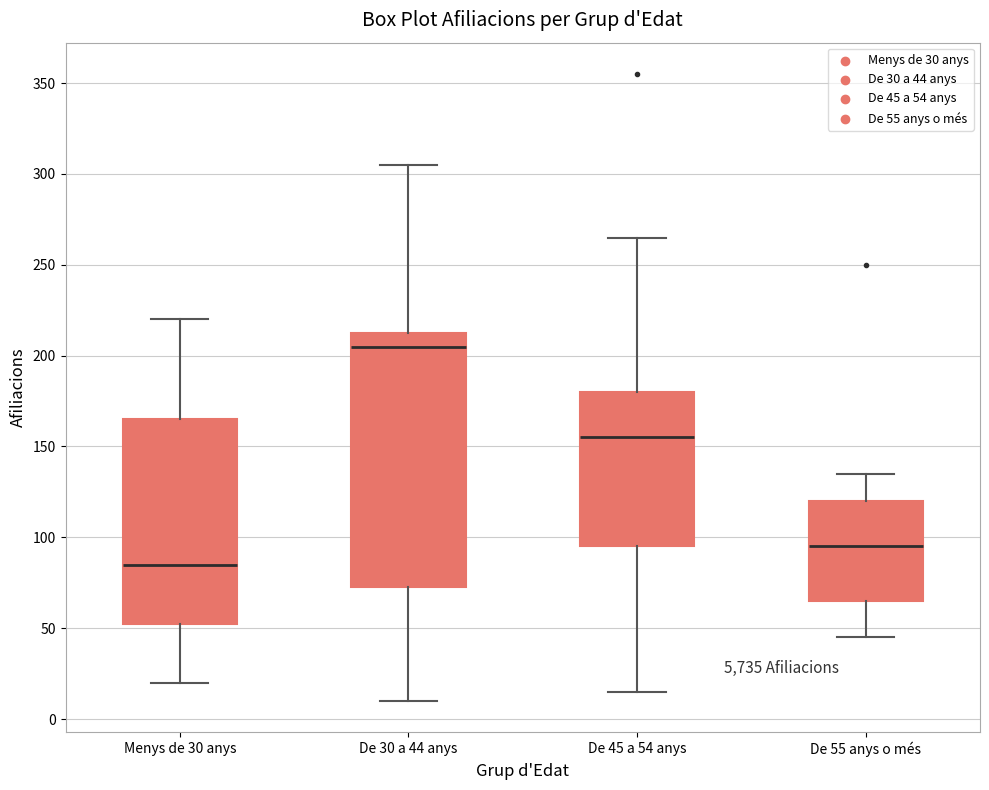

Reading left to right, transcribe this box plot: for each box, give where its median line is, the range the box spans, and where its two whiskers end, as read against the y-axis. The values are not printed on the chart, so give them approximately, as read against the axis.

Menys de 30 anys: median 85, box 55 to 165, whiskers 20 to 220
De 30 a 44 anys: median 205, box 75 to 215, whiskers 10 to 305
De 45 a 54 anys: median 155, box 95 to 180, whiskers 15 to 265
De 55 anys o més: median 95, box 65 to 120, whiskers 45 to 135